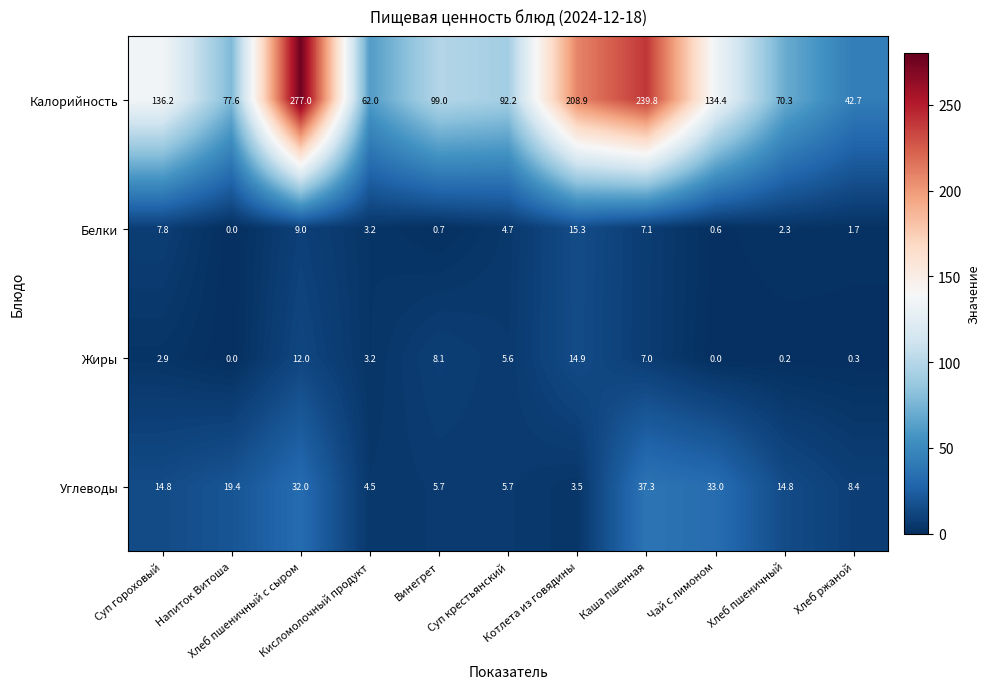

Which series has the largest range (max minus min)?

Калорийность